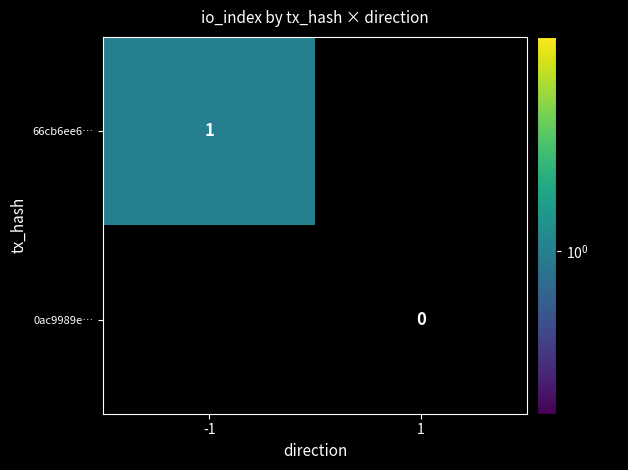

The value of 66cb6ee6… at -1 is 1. True or false?

True